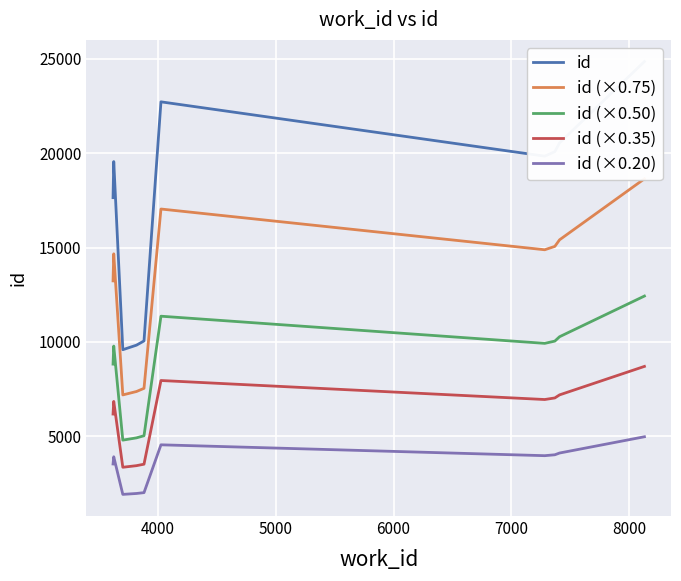

True or false: id (×0.50) and id (×0.35) cross at least once.

False